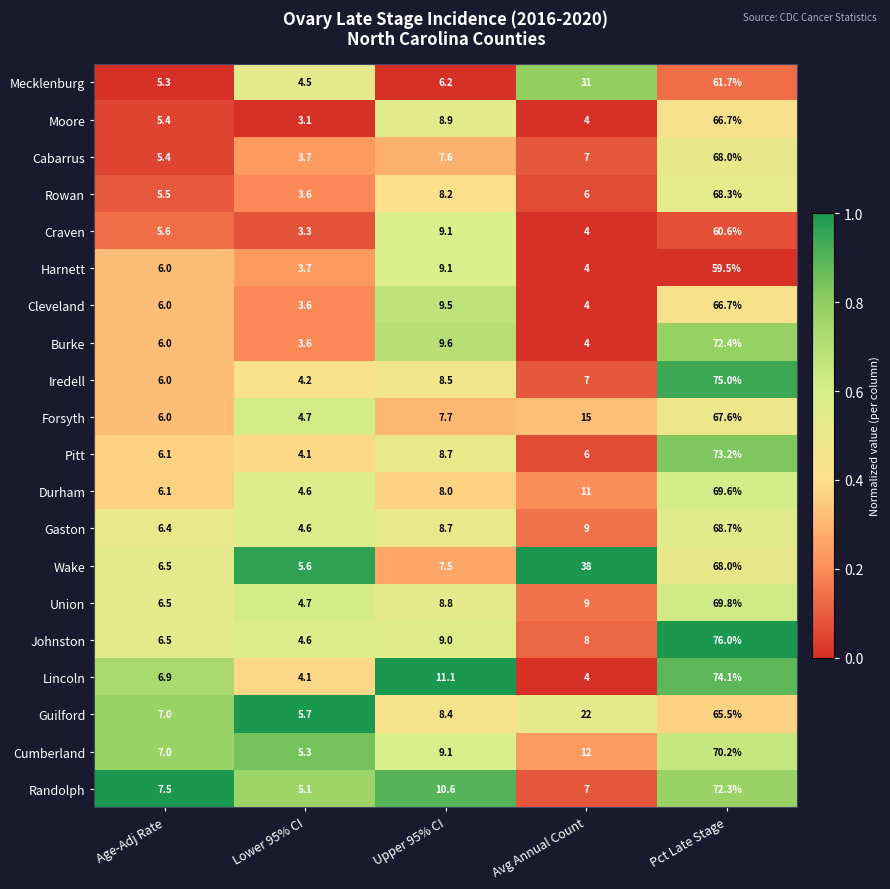

At which category is the sum across all series the highest?

Pct Late Stage